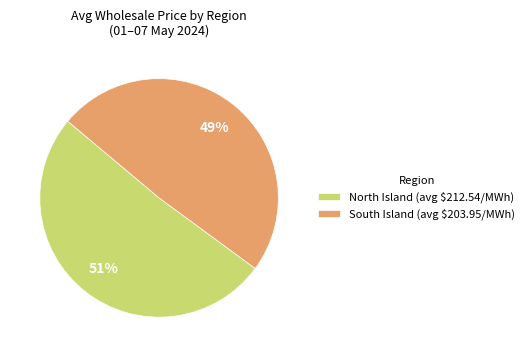

Is it true that North Island (avg $212.54/MWh) is 51% of the pie?

True